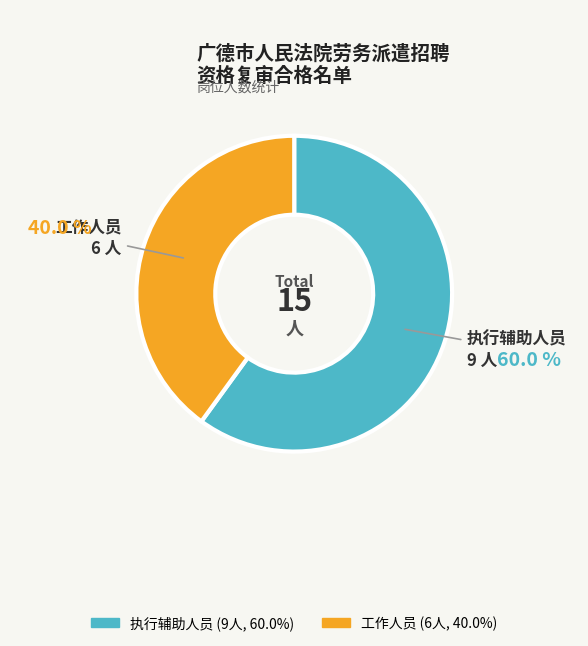

What percentage is the 工作人员 slice, to the nearest percent?

40%